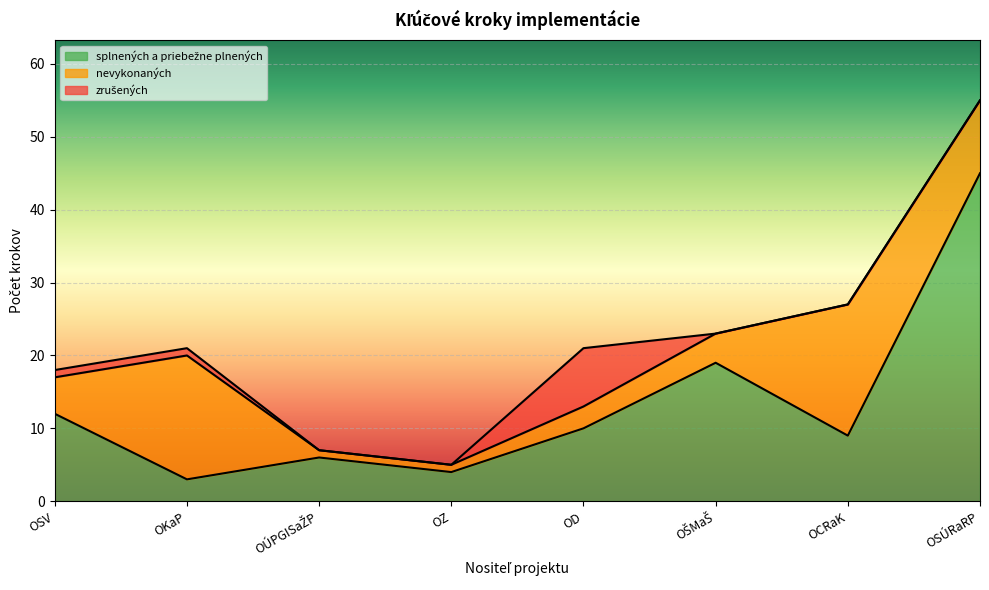

What is the difference between the nevykonaných values at OÚPGISaŽP and OSV?

4